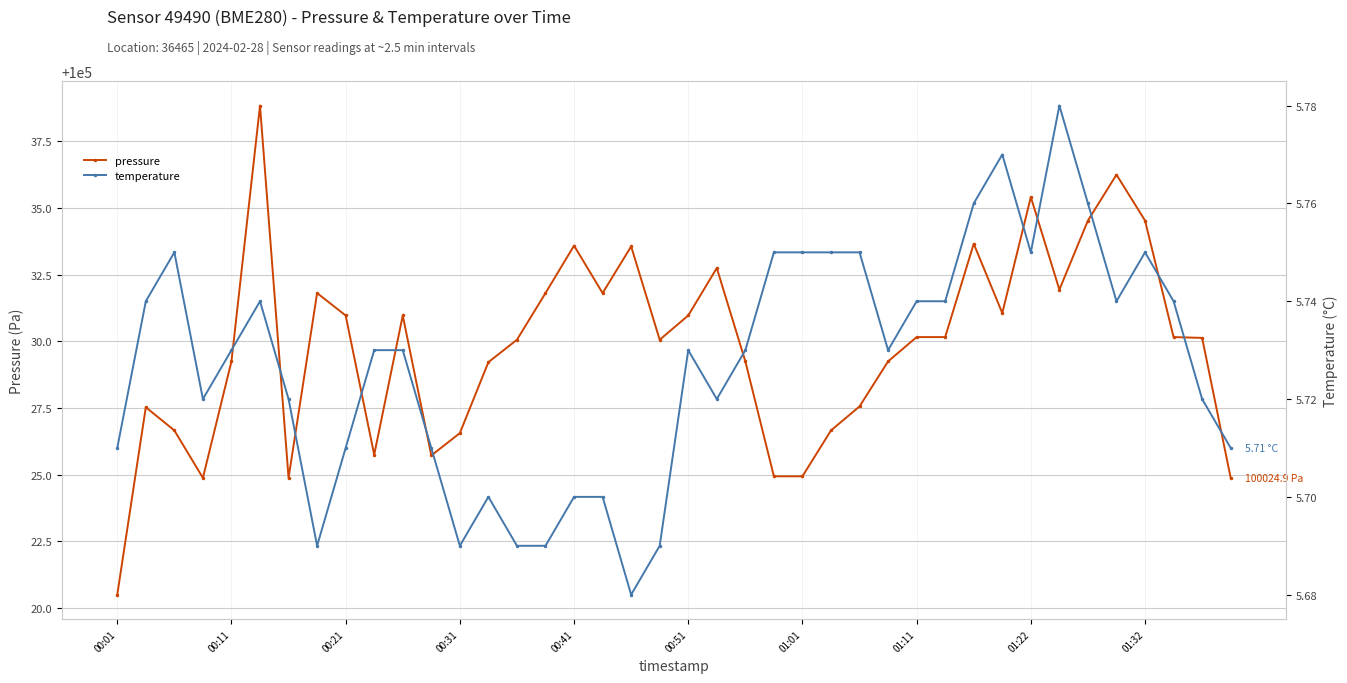

True or false: temperature has more than 1 points higher than both neighbors.

True